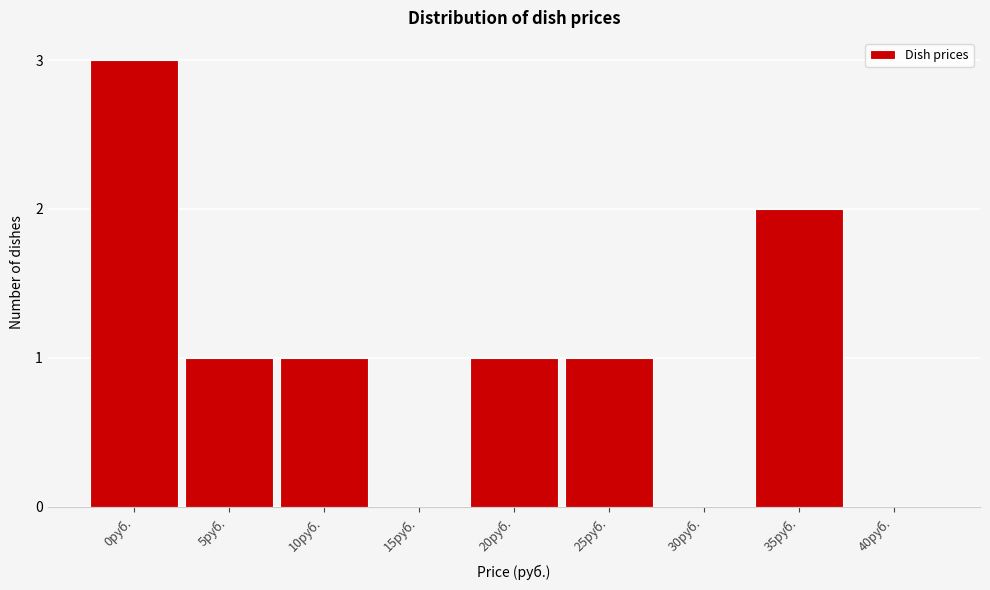

Reading right to left, list all the values displayed in this chart.

40руб.=0	35руб.=2	30руб.=0	25руб.=1	20руб.=1	15руб.=0	10руб.=1	5руб.=1	0руб.=3